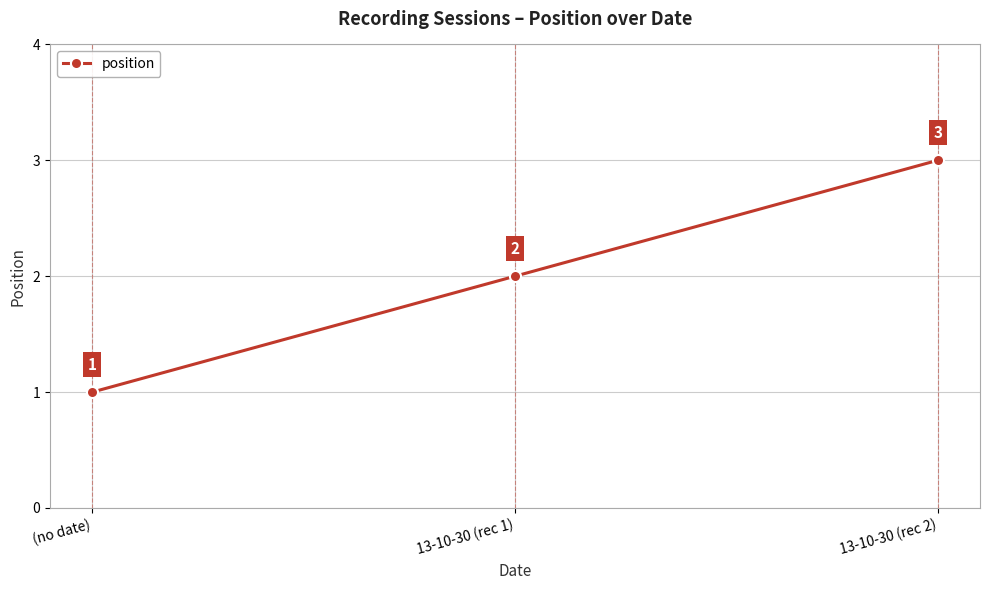

What is the greatest value displayed?

3